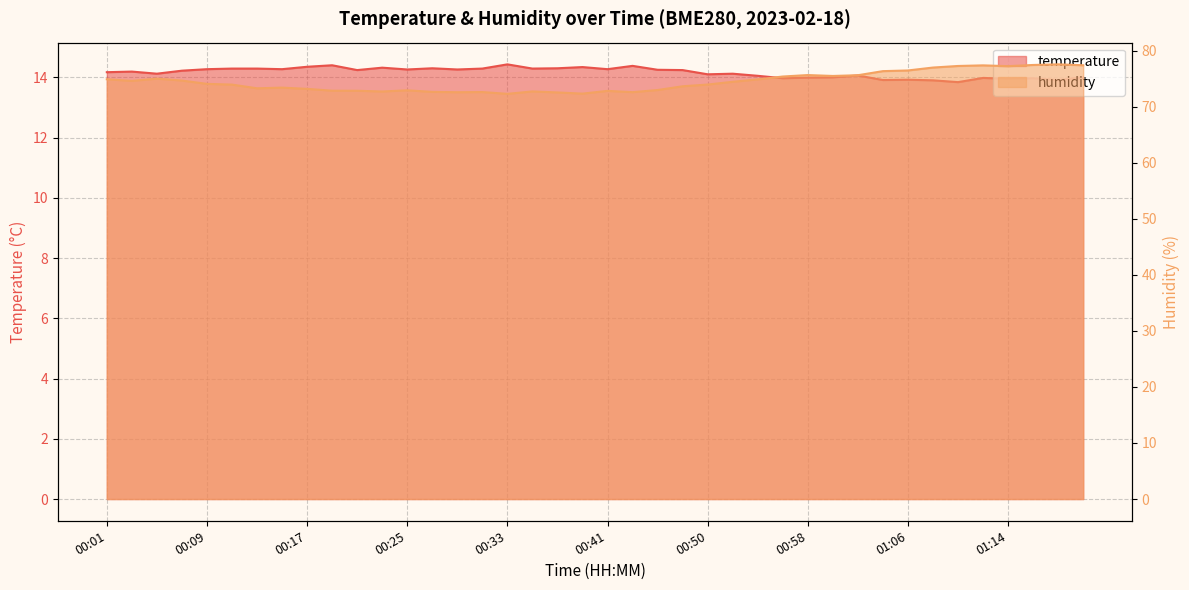

List the labels in order of temperature value, largest first.

00:33, 00:19, 00:44, 00:17, 00:39, 00:23, 00:27, 00:37, 00:11, 00:13, 00:31, 00:35, 00:09, 00:15, 00:41, 00:25, 00:29, 00:46, 00:21, 00:48, 00:07, 00:03, 00:01, 00:05, 00:52, 00:50, 01:02, 00:54, 01:00, 01:20, 00:58, 01:12, 00:56, 01:16, 01:14, 01:06, 01:04, 01:18, 01:08, 01:10